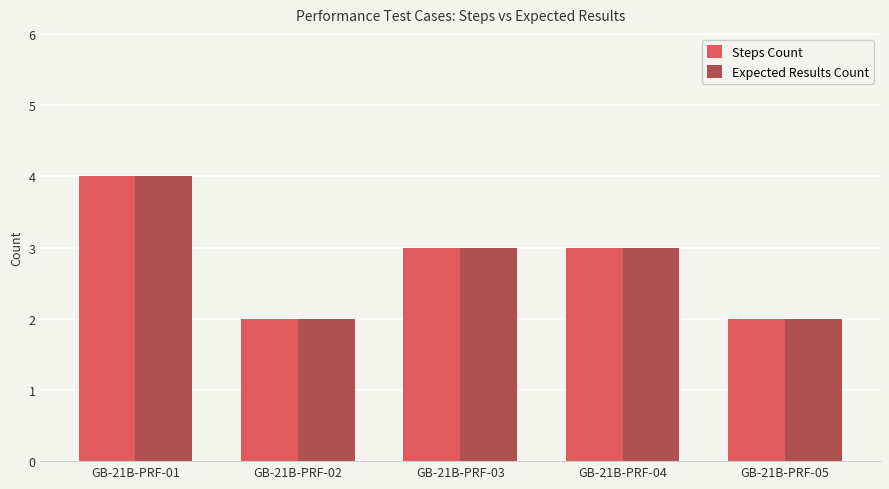

What is the difference between the maximum and minimum values in the Steps Count series?

2